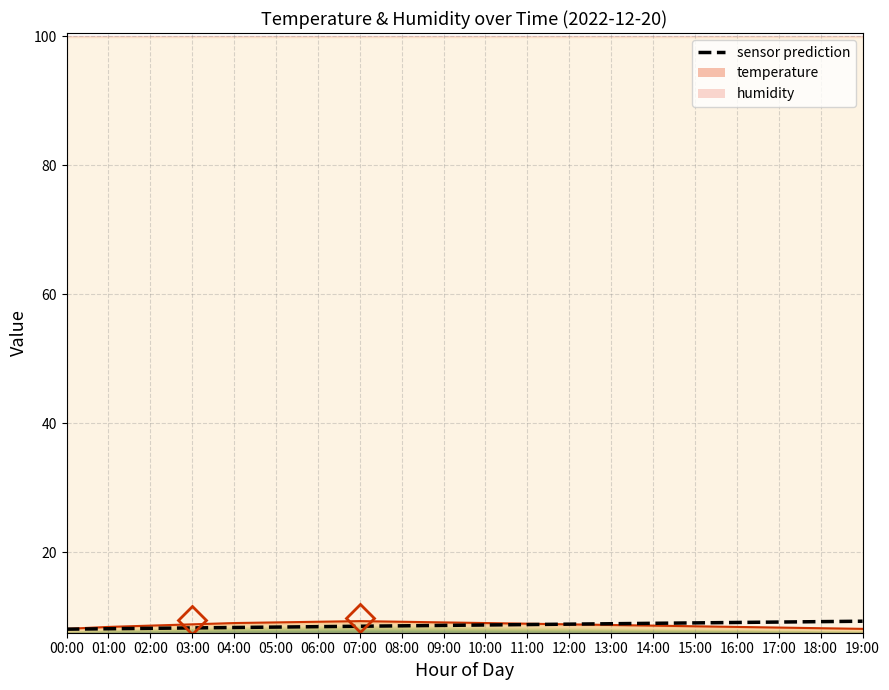

Reading left to right, list all the values displayed in this chart.

00:00=8.1	01:00=8.1	02:00=8.2	03:00=8.2	04:00=8.3	05:00=8.4	06:00=8.4	07:00=8.5	08:00=8.6	09:00=8.6	10:00=8.7	11:00=8.8	12:00=8.8	13:00=8.9	14:00=9.0	15:00=9.0	16:00=9.1	17:00=9.2	18:00=9.2	19:00=9.3